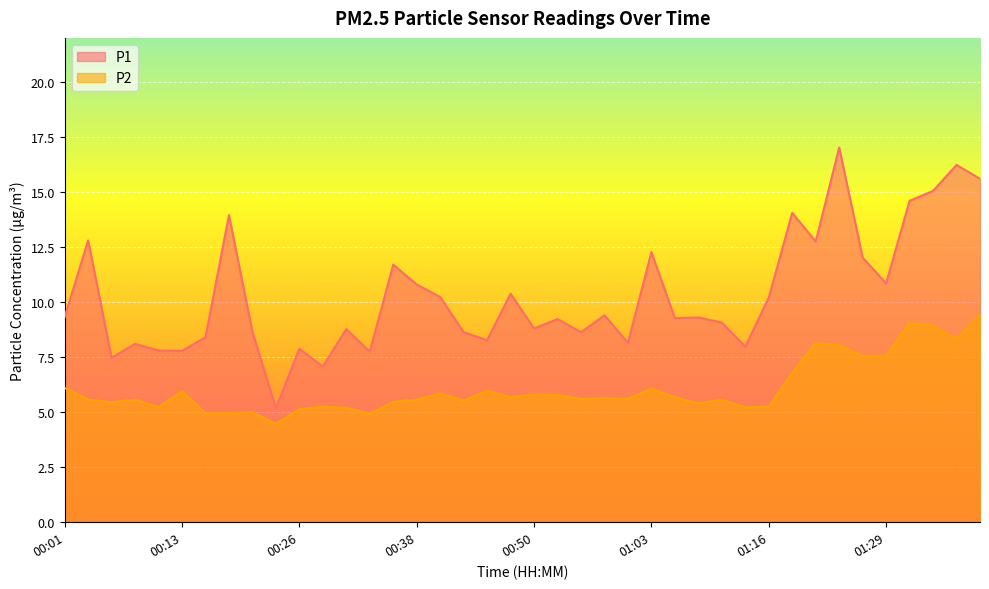

True or false: P1 has more than 0 interior local peaks.

True